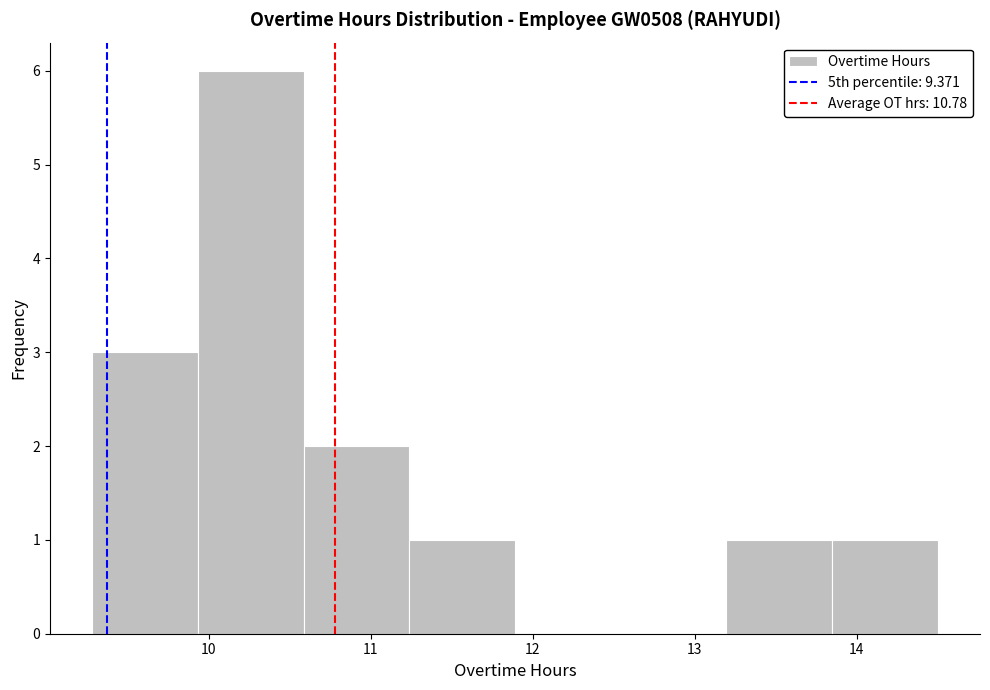

Reading left to right, list every bar in this chart as the range it spans on the x-axis followed by its height. Neither the bar edges nor the heights are printed on the chart, so give them approximately, as read against the axes.

9.3 to 9.9: 3
9.9 to 10.6: 6
10.6 to 11.2: 2
11.2 to 11.9: 1
11.9 to 12.5: 0
12.5 to 13.2: 0
13.2 to 13.8: 1
13.8 to 14.5: 1